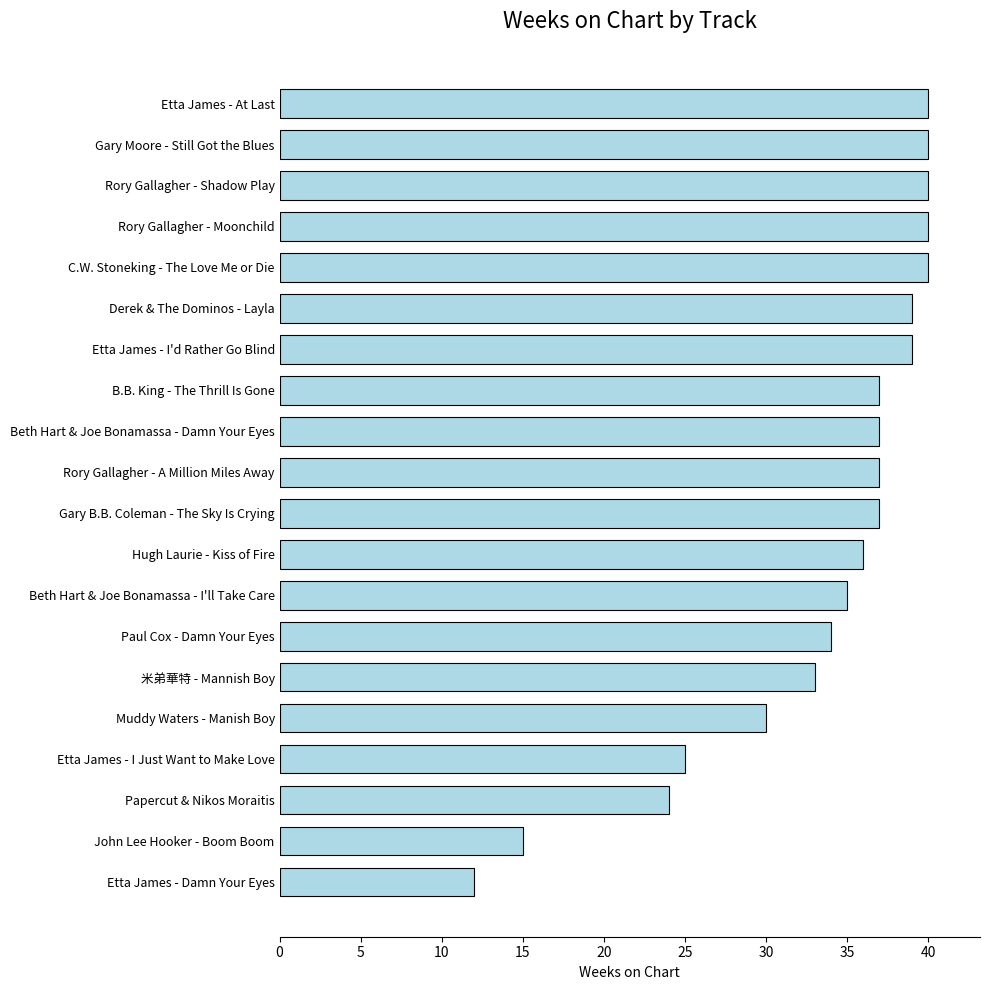

Which has a higher value, Beth Hart & Joe Bonamassa - I'll Take Care or Rory Gallagher - Moonchild?

Rory Gallagher - Moonchild